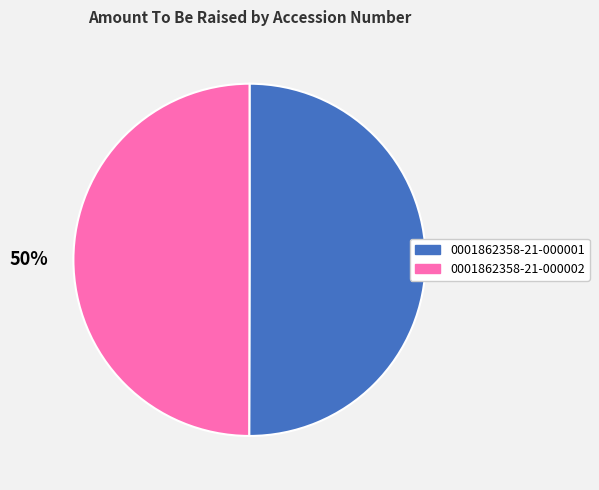

The 0001862358-21-000001 slice represents 65% of the pie. True or false?

False